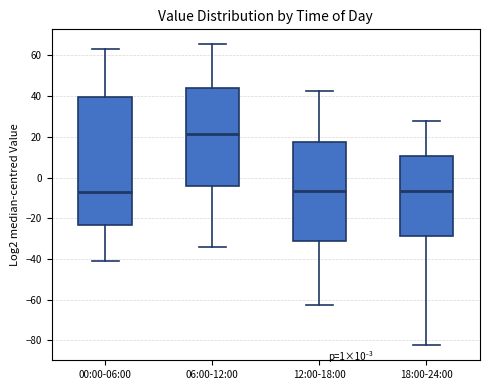

Comparing the boxes themselves (not the whiskers), which one is the tallest?

00:00-06:00